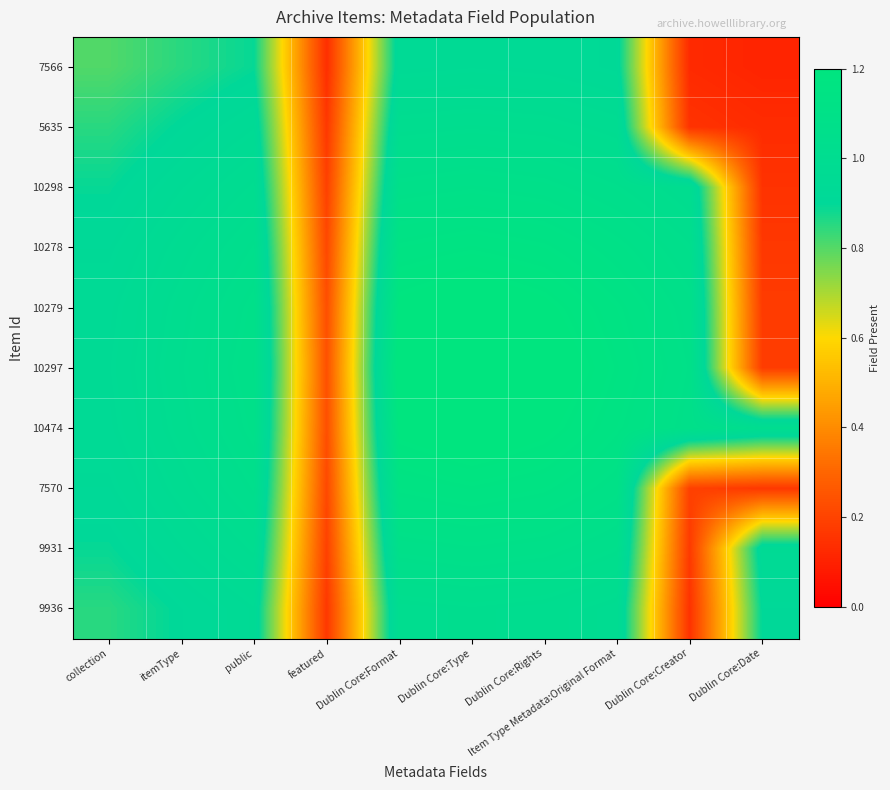

Reading left to right, transcribe all the data shown in this chart.

7566: collection=0.8	itemType=0.9	public=0.9	featured=0.1	Dublin Core:Format=0.9	Dublin Core:Type=1.0	Dublin Core:Rights=0.9	Item Type Metadata:Original Format=0.9	Dublin Core:Creator=0.1	Dublin Core:Date=0.1
5635: collection=0.9	itemType=0.9	public=1.0	featured=0.2	Dublin Core:Format=1.0	Dublin Core:Type=1.0	Dublin Core:Rights=1.0	Item Type Metadata:Original Format=1.0	Dublin Core:Creator=0.1	Dublin Core:Date=0.1
10298: collection=0.9	itemType=1.0	public=1.0	featured=0.2	Dublin Core:Format=1.1	Dublin Core:Type=1.1	Dublin Core:Rights=1.1	Item Type Metadata:Original Format=1.0	Dublin Core:Creator=1.0	Dublin Core:Date=0.1
10278: collection=0.9	itemType=1.0	public=1.0	featured=0.2	Dublin Core:Format=1.1	Dublin Core:Type=1.2	Dublin Core:Rights=1.1	Item Type Metadata:Original Format=1.1	Dublin Core:Creator=1.0	Dublin Core:Date=0.2
10279: collection=0.9	itemType=1.0	public=1.1	featured=0.2	Dublin Core:Format=1.2	Dublin Core:Type=1.2	Dublin Core:Rights=1.2	Item Type Metadata:Original Format=1.1	Dublin Core:Creator=1.1	Dublin Core:Date=0.2
10297: collection=1.0	itemType=1.0	public=1.1	featured=0.2	Dublin Core:Format=1.2	Dublin Core:Type=1.3	Dublin Core:Rights=1.2	Item Type Metadata:Original Format=1.2	Dublin Core:Creator=1.1	Dublin Core:Date=0.2
10474: collection=0.9	itemType=1.0	public=1.1	featured=0.2	Dublin Core:Format=1.2	Dublin Core:Type=1.2	Dublin Core:Rights=1.2	Item Type Metadata:Original Format=1.1	Dublin Core:Creator=1.1	Dublin Core:Date=1.0
7570: collection=0.9	itemType=1.0	public=1.0	featured=0.2	Dublin Core:Format=1.1	Dublin Core:Type=1.2	Dublin Core:Rights=1.1	Item Type Metadata:Original Format=1.1	Dublin Core:Creator=0.2	Dublin Core:Date=0.2
9931: collection=0.9	itemType=1.0	public=1.0	featured=0.2	Dublin Core:Format=1.1	Dublin Core:Type=1.1	Dublin Core:Rights=1.1	Item Type Metadata:Original Format=1.0	Dublin Core:Creator=0.2	Dublin Core:Date=1.0
9936: collection=0.9	itemType=0.9	public=1.0	featured=0.2	Dublin Core:Format=1.0	Dublin Core:Type=1.0	Dublin Core:Rights=1.0	Item Type Metadata:Original Format=1.0	Dublin Core:Creator=0.1	Dublin Core:Date=0.9